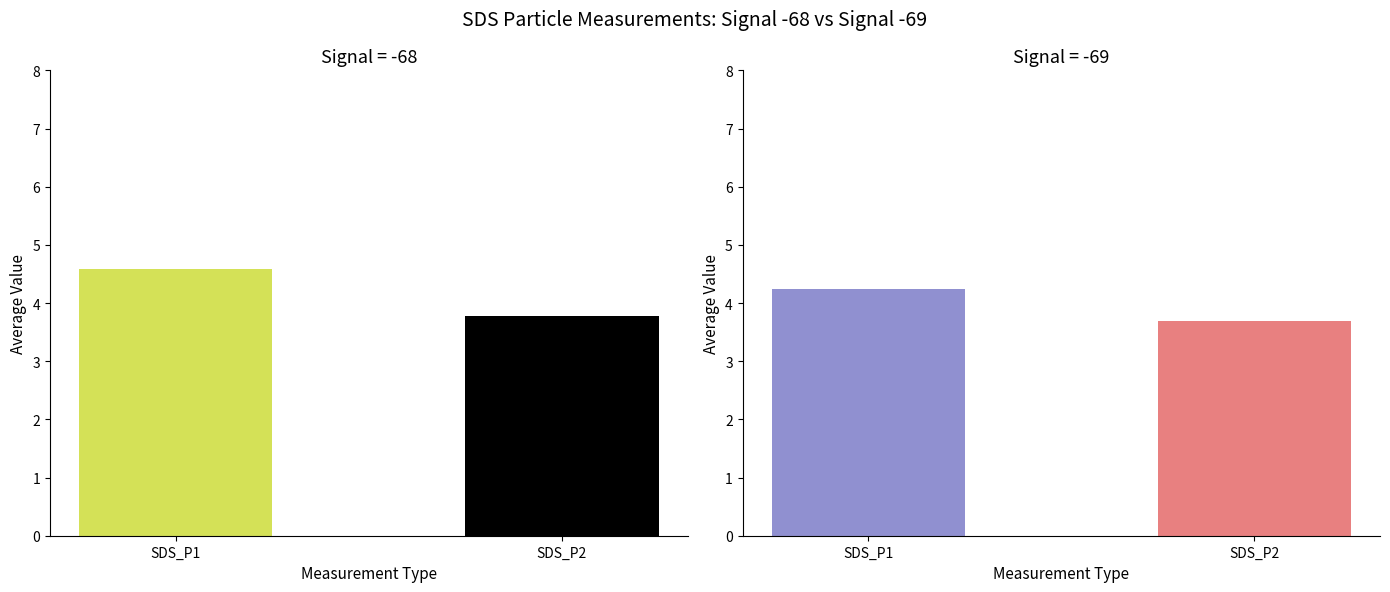

List the labels in order of value, largest first.

SDS_P1, SDS_P2